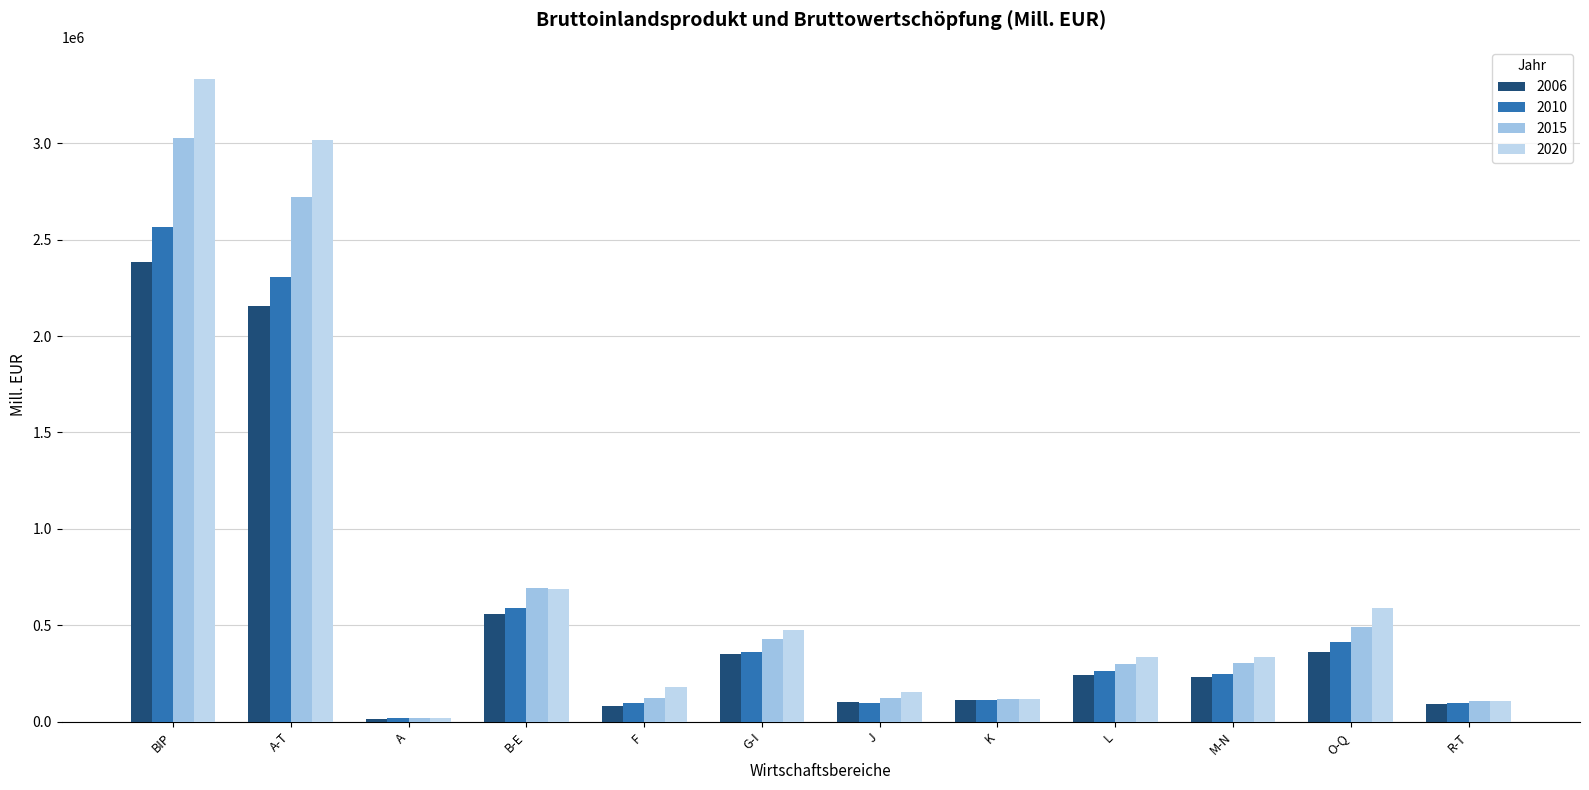

What is the label of the 3rd bar from the right?

M-N